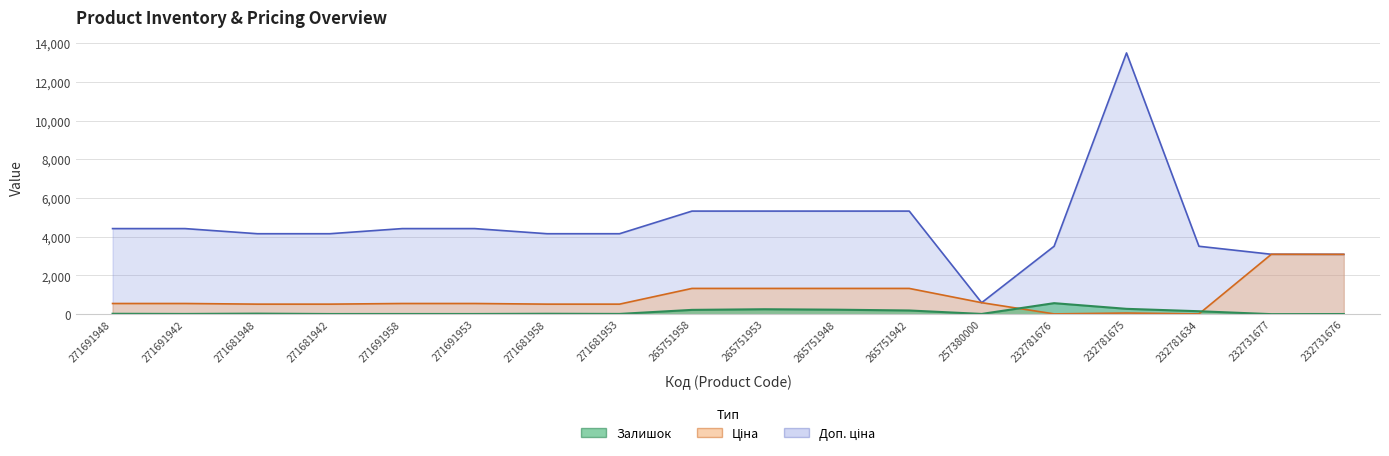

Does the chart have visible grid lines?

Yes